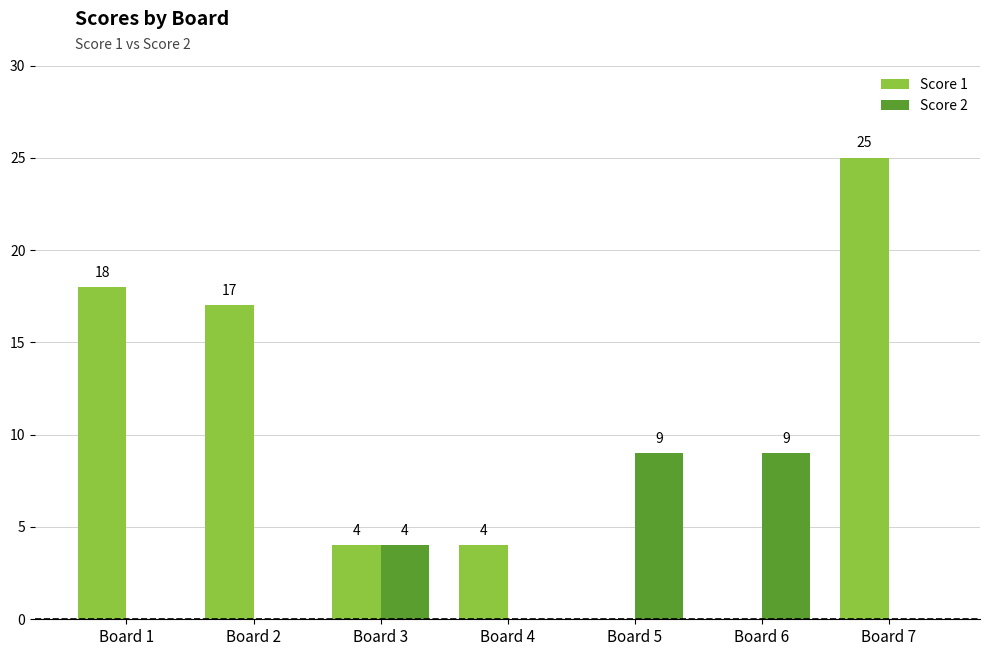

Which series changed the most between Board 1 and Board 4?

Score 1